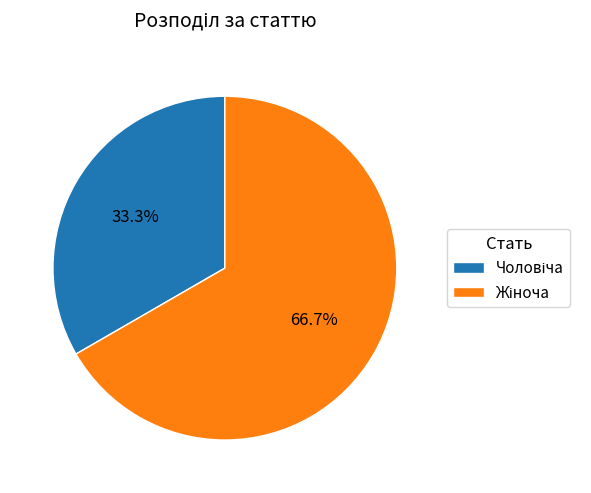

Is there a majority slice in this chart?

Yes